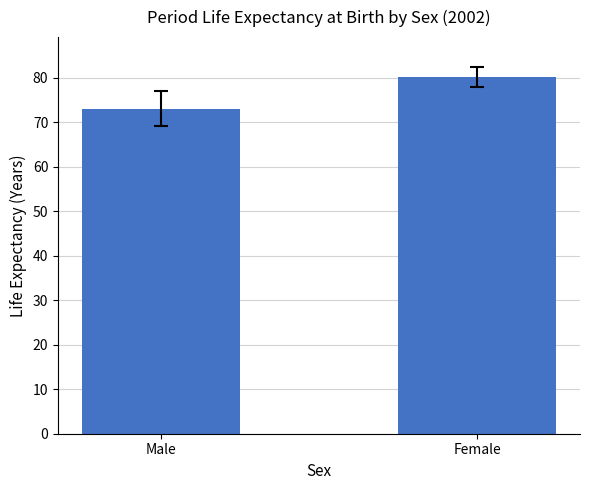

How many data points are less than 80?

1